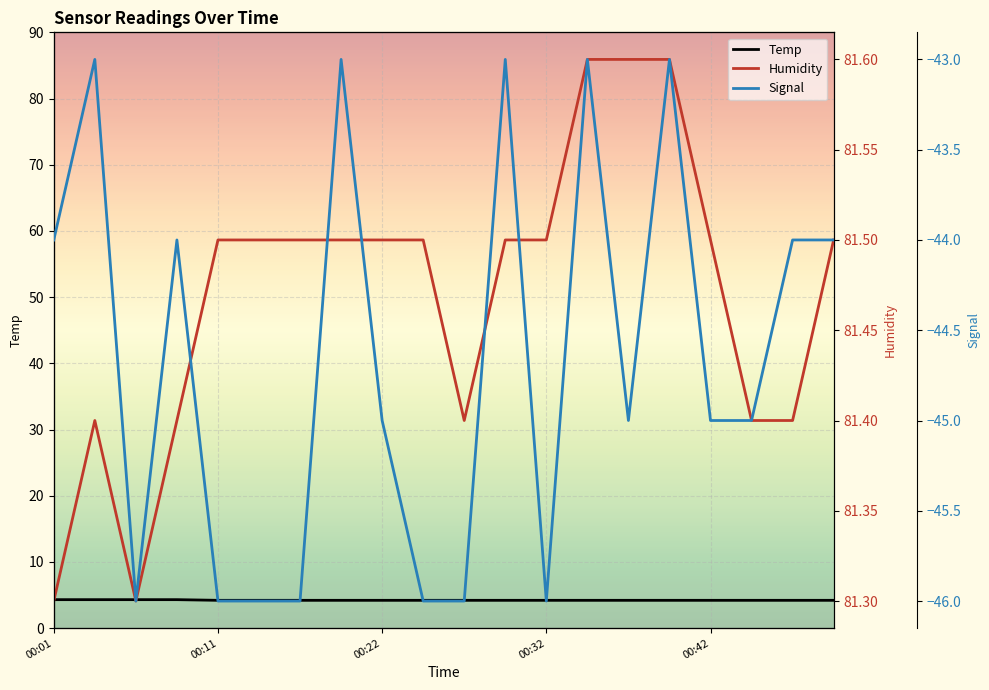

What is the difference between the second highest and minimum values in the Signal series?

3.0